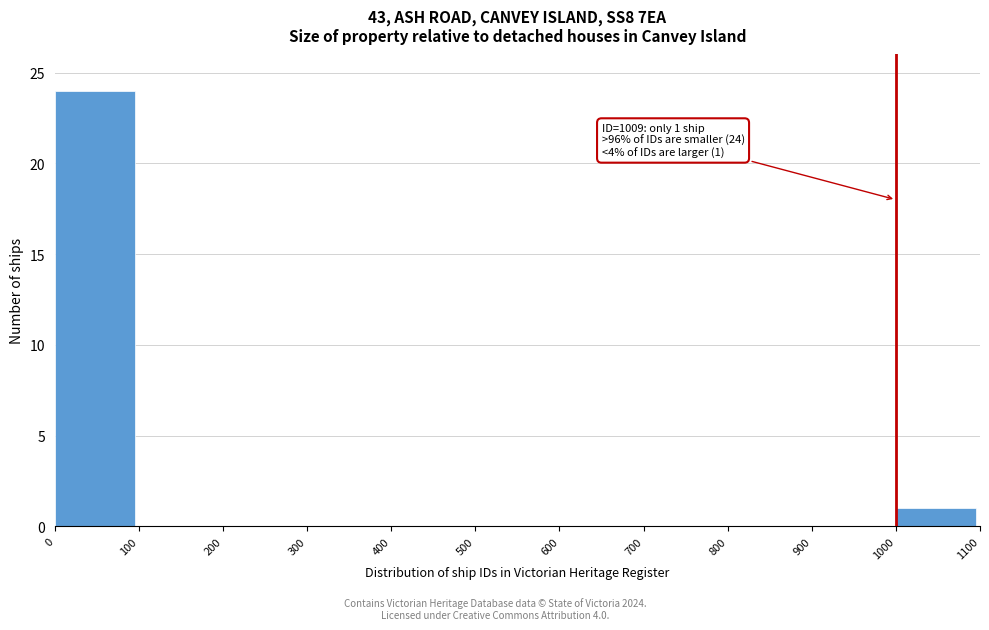

Reading right to left, what are all the values shown in this chart?

1000=1	900=0	800=0	700=0	600=0	500=0	400=0	300=0	200=0	100=0	0=24